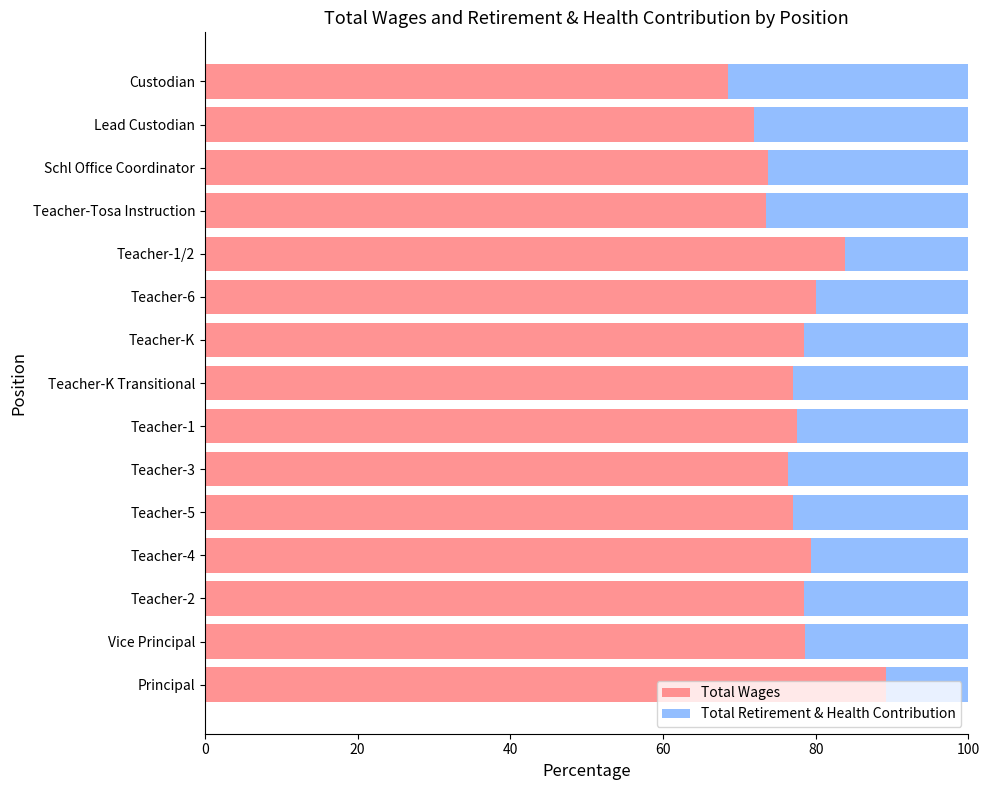

Read the Total Wages value at Teacher-2.

78.5